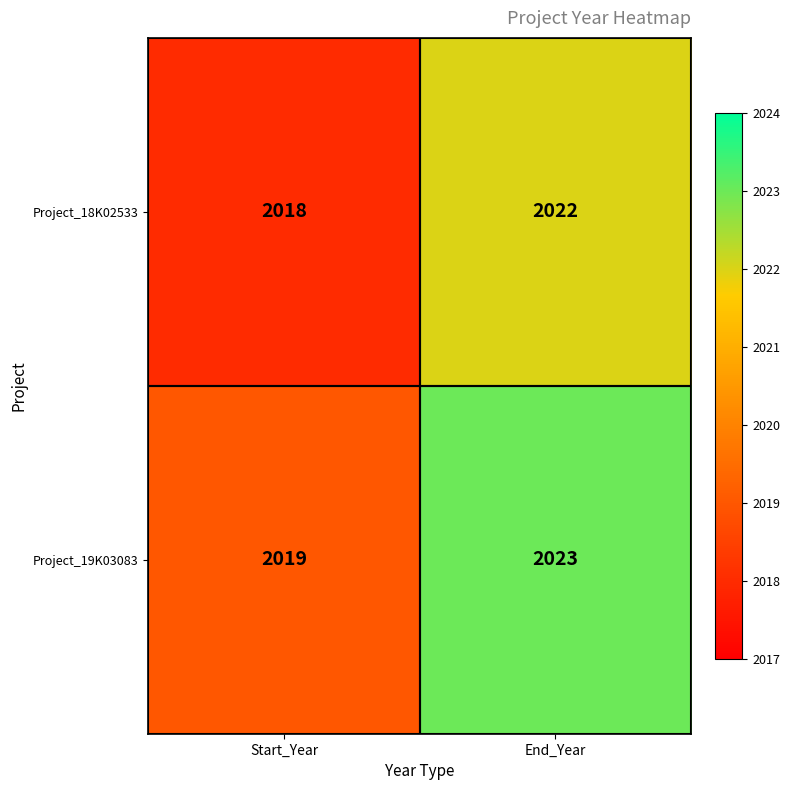

Count the number of data series in this chart.

2